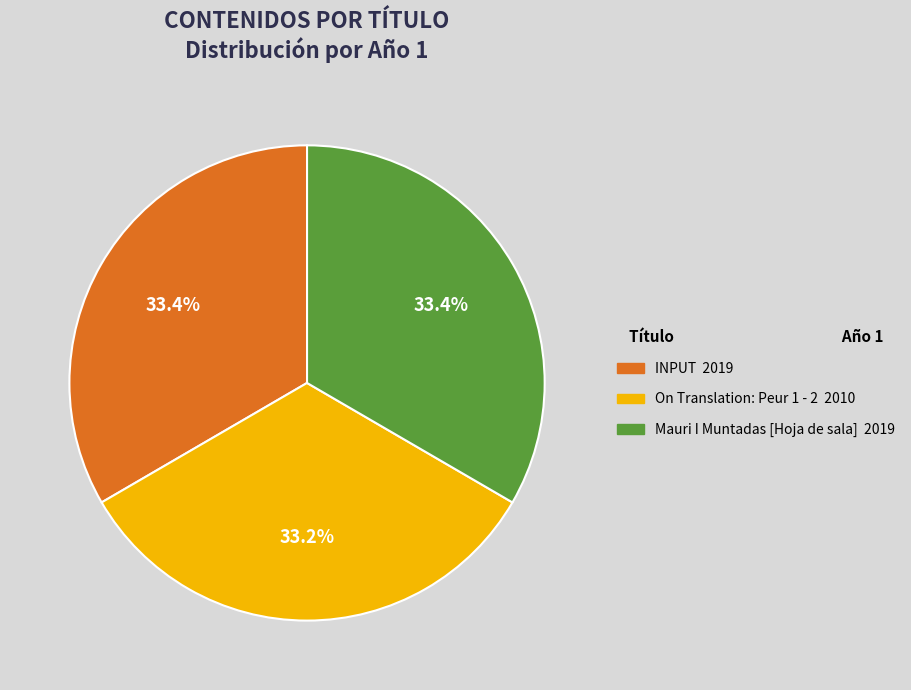

How many segments does this pie chart have?

3